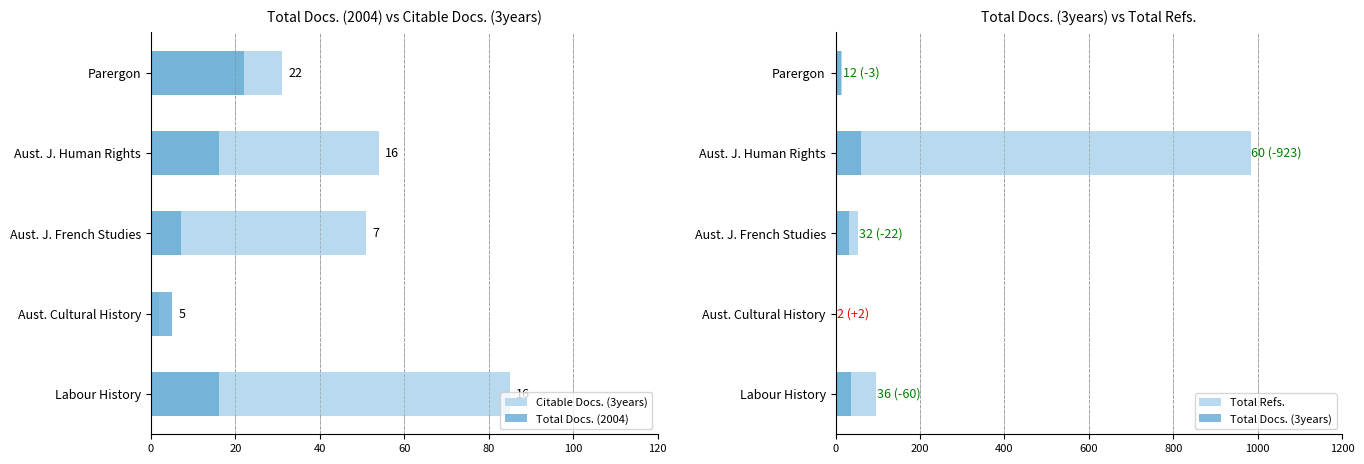

The Total Refs. series shows 625 at Aust. J. Human Rights. True or false?

False